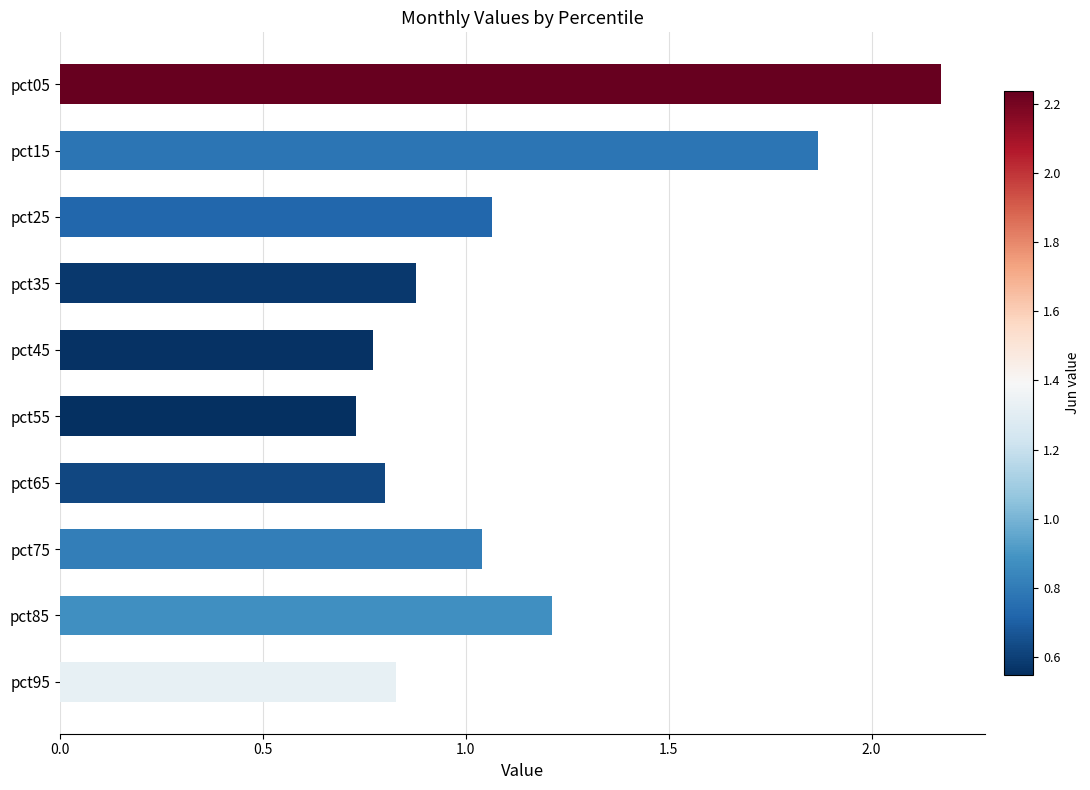

How many values are below 1?

5